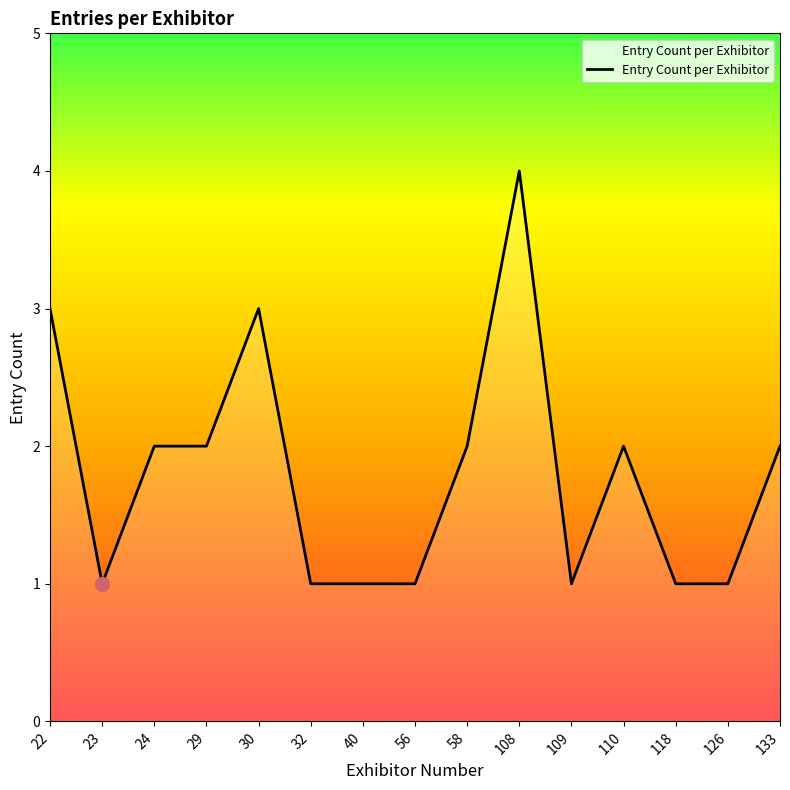

At which category does the chart reach its peak across all series?

108